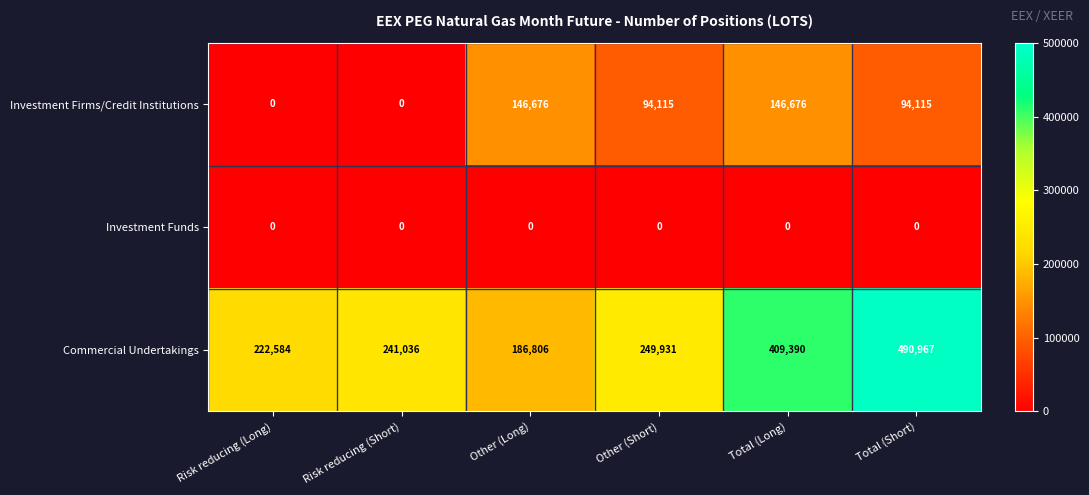

How many categories are shown in the chart?

6